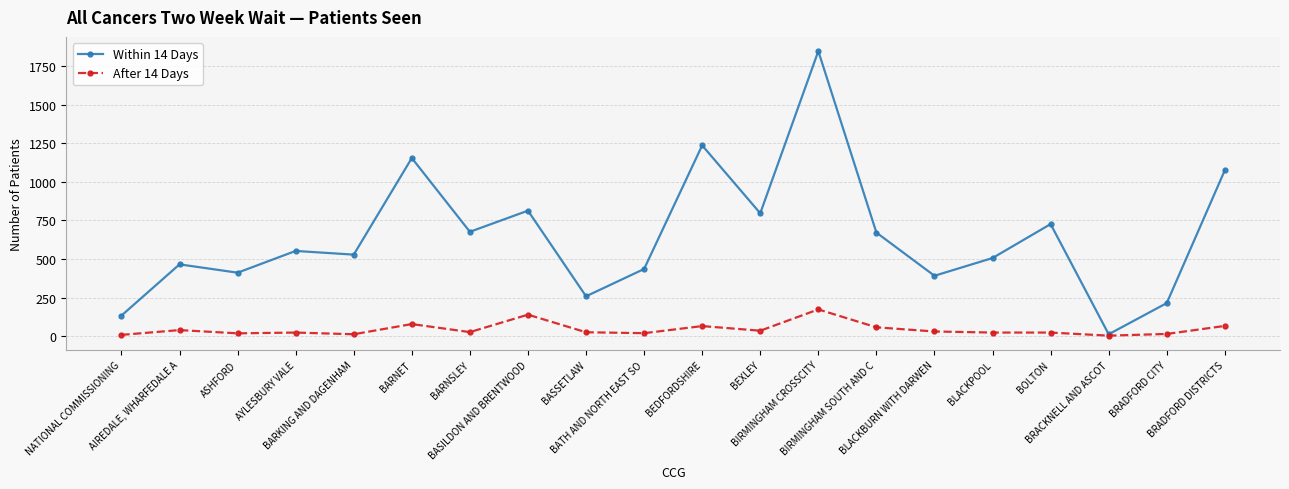

What is the sum of the After 14 Days values at BASSETLAW and BARKING AND DAGENHAM?

37